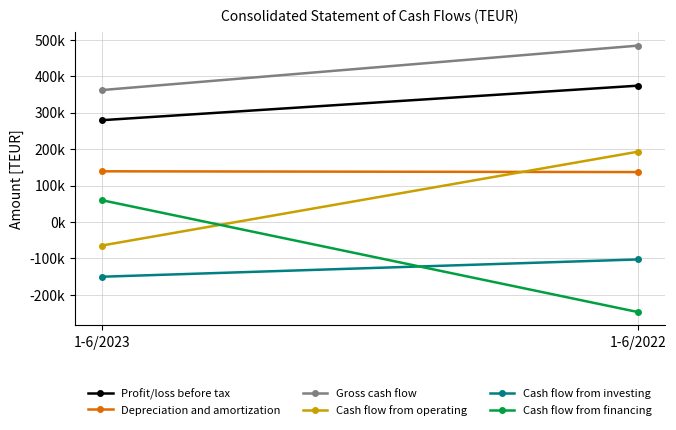

Reading left to right, transcribe all the data shown in this chart.

Profit/loss before tax: 1-6/2023=279103	1-6/2022=373792
Depreciation and amortization: 1-6/2023=138976	1-6/2022=136858
Gross cash flow: 1-6/2023=361707	1-6/2022=483612
Cash flow from operating: 1-6/2023=-64532	1-6/2022=192812
Cash flow from investing: 1-6/2023=-150074	1-6/2022=-102630
Cash flow from financing: 1-6/2023=59770	1-6/2022=-247036